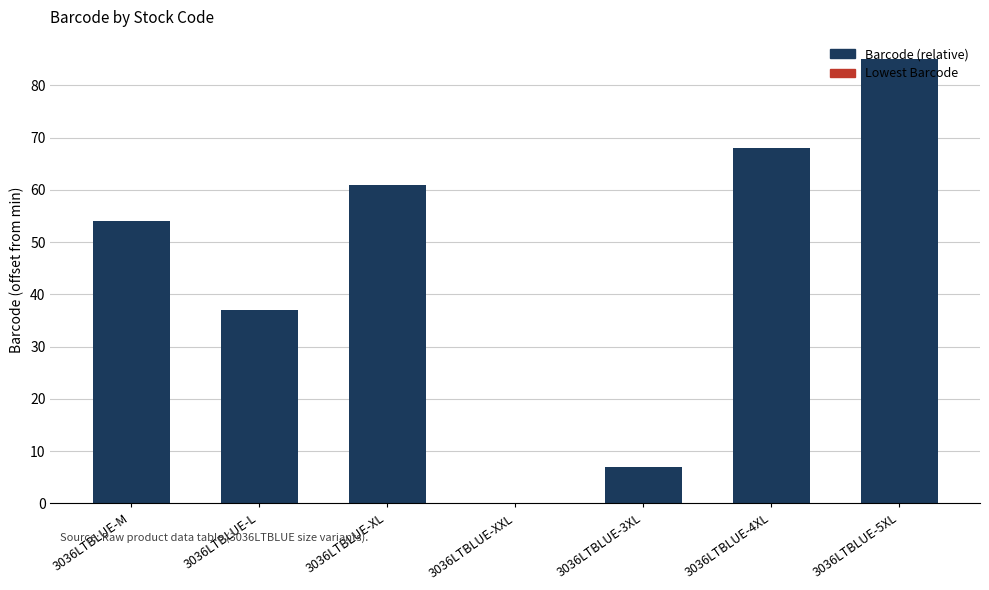

What is the change in value from 3036LTBLUE-L to 3036LTBLUE-4XL?

+31